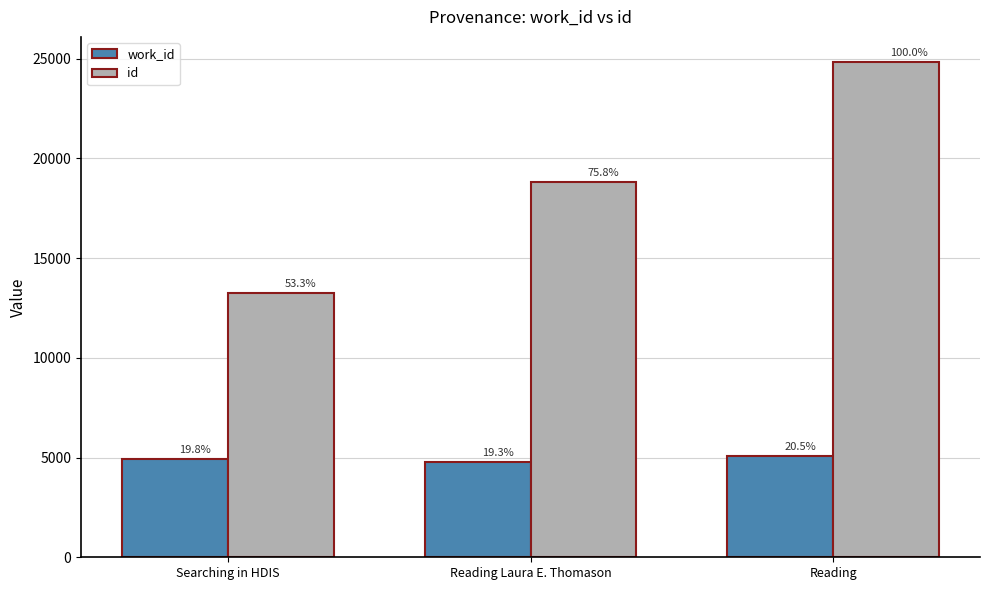

What is the sum of the work_id values at Searching in HDIS and Reading?

10011